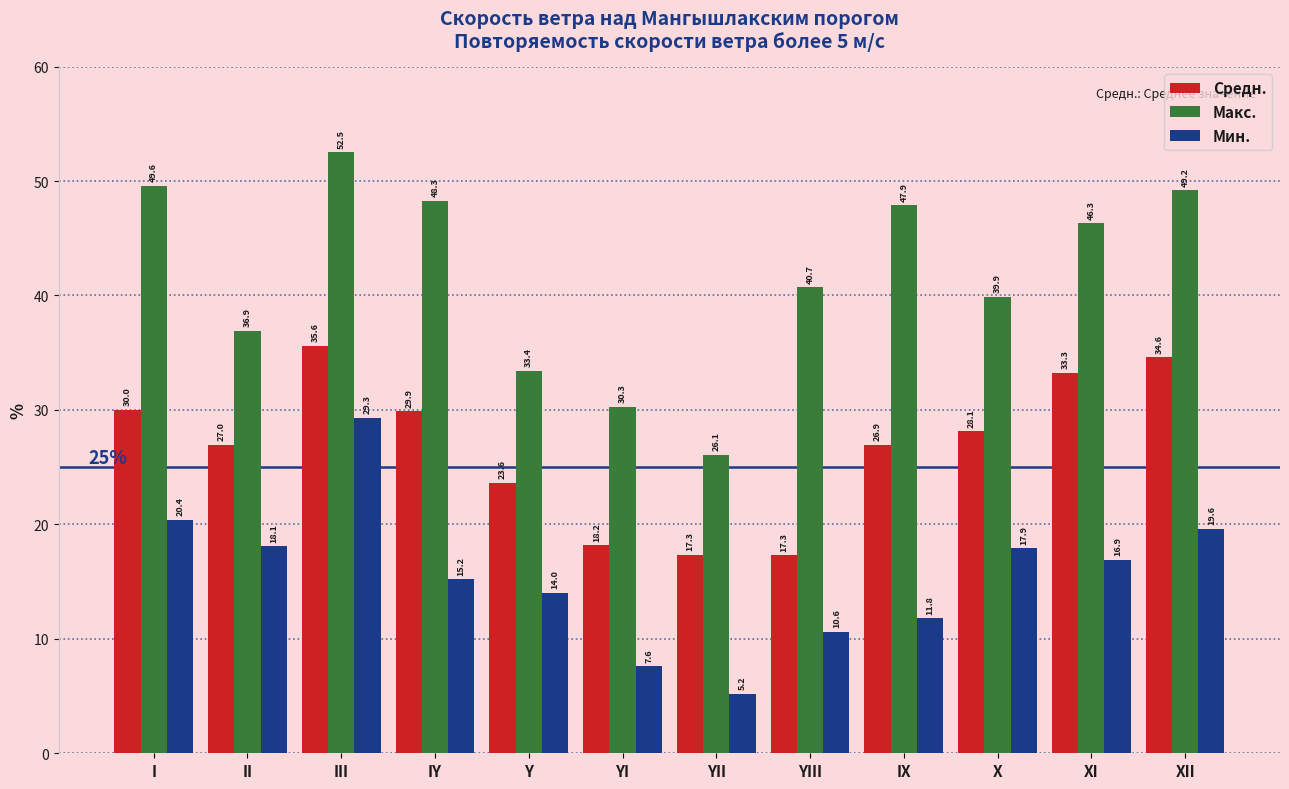

What is the sum of the Мин. values at Y and III?

43.3